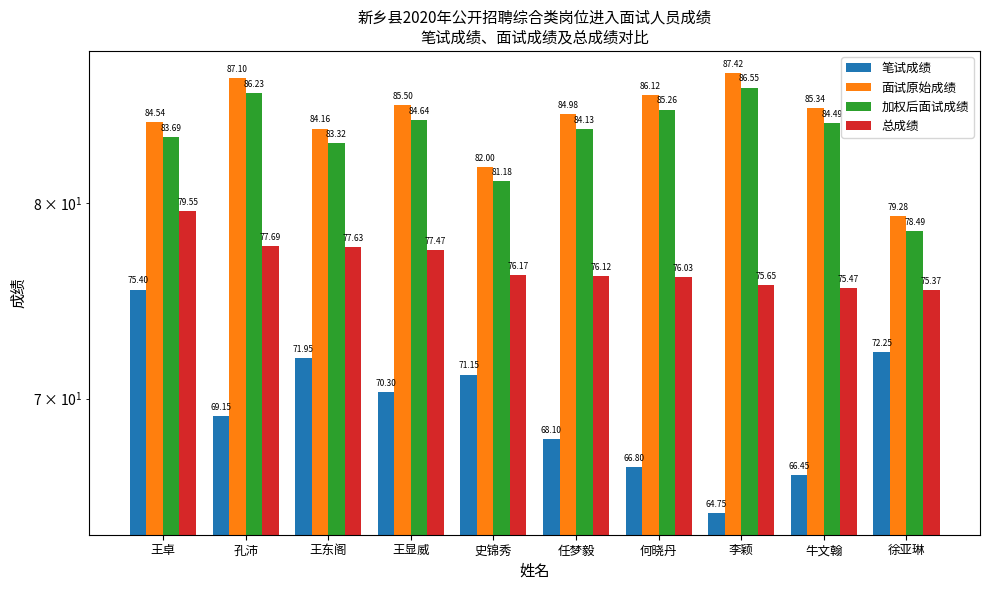

Which series has the largest range (max minus min)?

笔试成绩